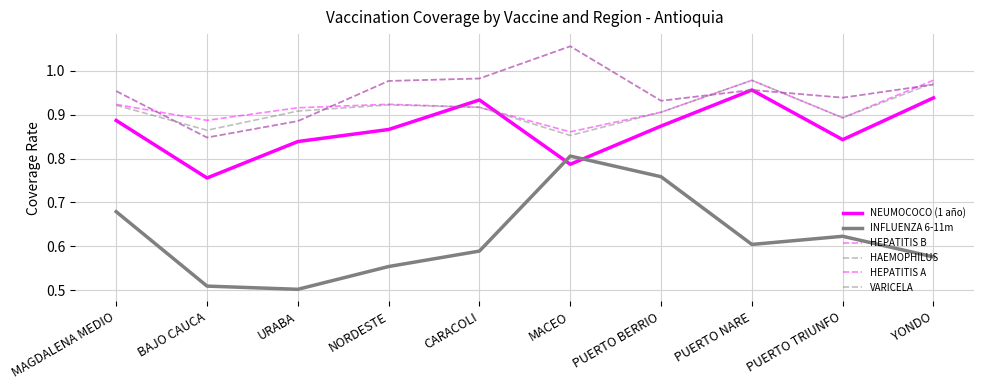

True or false: VARICELA and NEUMOCOCO (1 año) intersect in this chart.

True